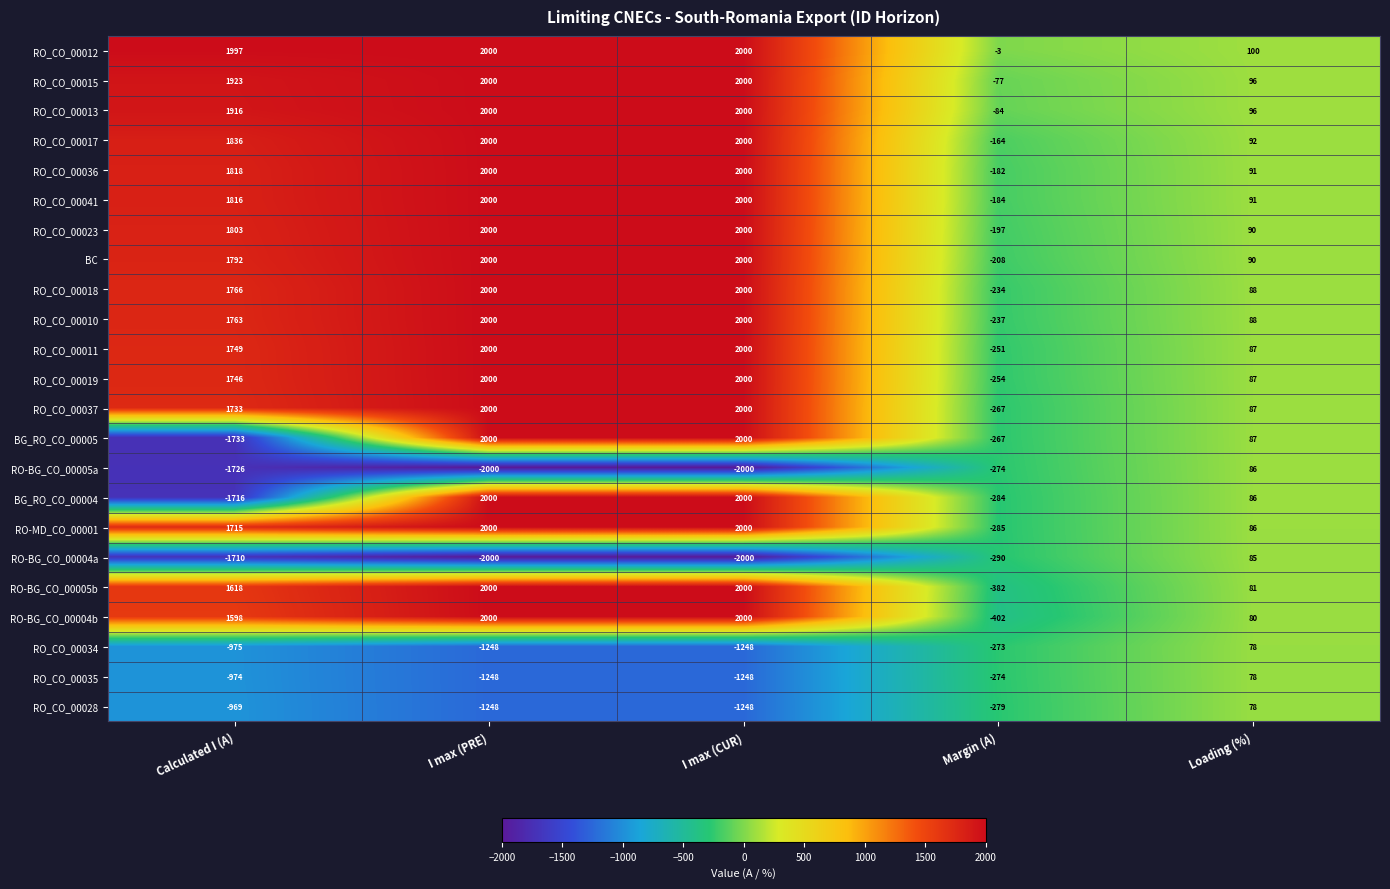

What is the sum of the RO_CO_00034 values at Loading (%) and I max (CUR)?

-1170